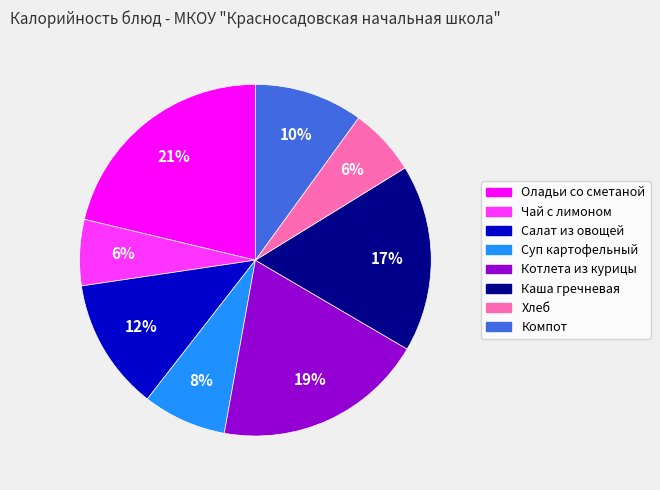

To the nearest percent, what is the average slice percentage?

12%